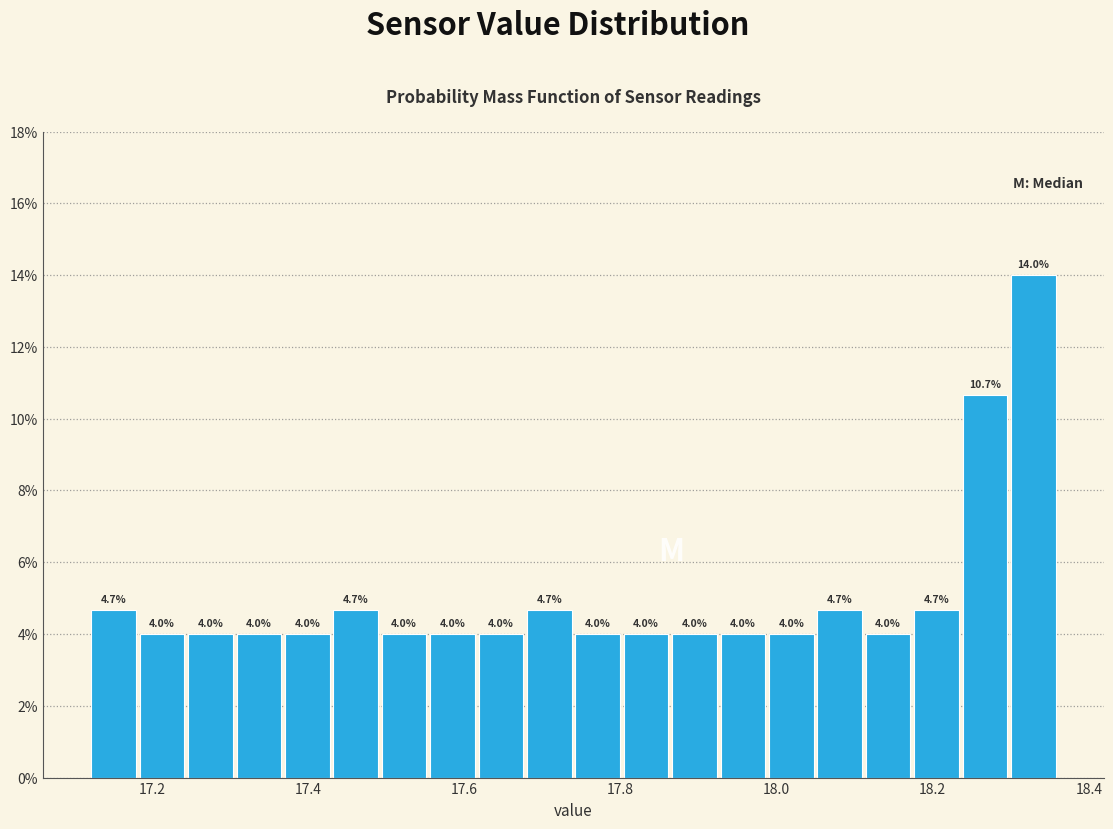

Read against the x-axis, roughly where is the centre of the tallest bar?

18.32